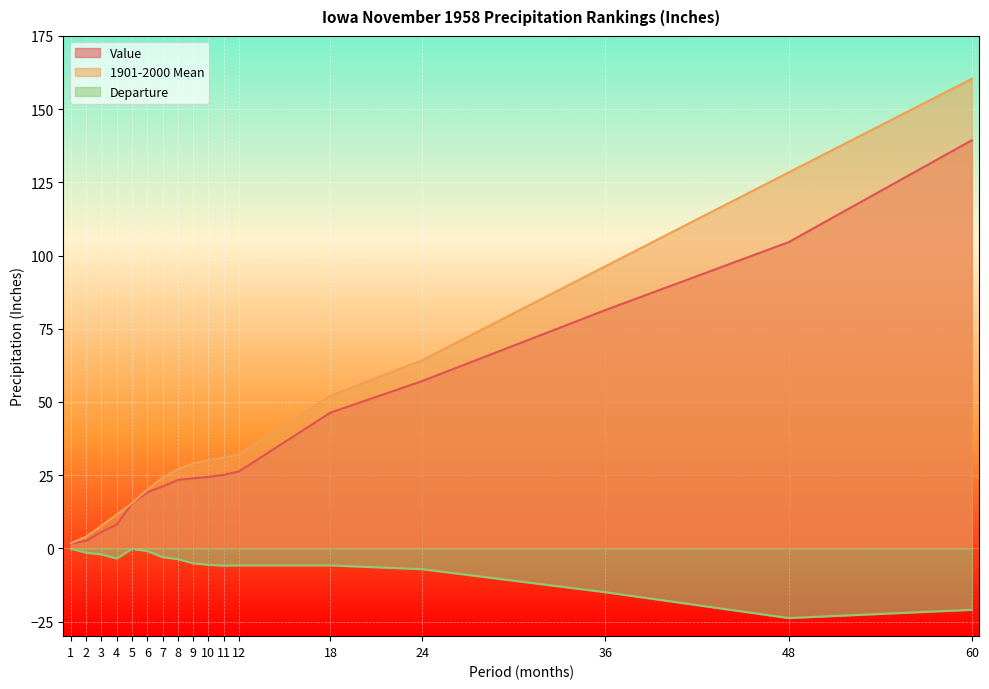

What is the value of the Departure point at the 9th from the left?

-5.1